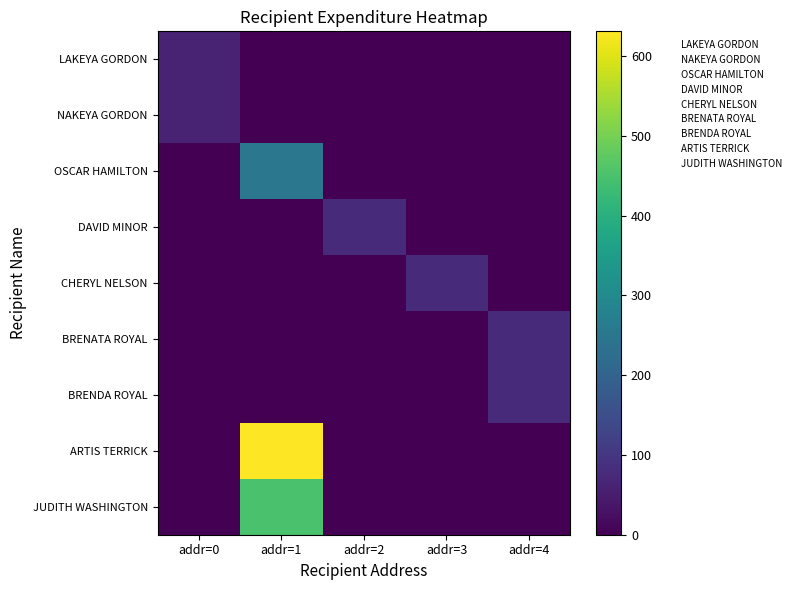

Reading right to left, extract all data points from this chart.

LAKEYA GORDON: addr=4=0	addr=3=0	addr=2=0	addr=1=0	addr=0=60
NAKEYA GORDON: addr=4=0	addr=3=0	addr=2=0	addr=1=0	addr=0=60
OSCAR HAMILTON: addr=4=0	addr=3=0	addr=2=0	addr=1=250	addr=0=0
DAVID MINOR: addr=4=0	addr=3=0	addr=2=75	addr=1=0	addr=0=0
CHERYL NELSON: addr=4=0	addr=3=75	addr=2=0	addr=1=0	addr=0=0
BRENATA ROYAL: addr=4=75	addr=3=0	addr=2=0	addr=1=0	addr=0=0
BRENDA ROYAL: addr=4=75	addr=3=0	addr=2=0	addr=1=0	addr=0=0
ARTIS TERRICK: addr=4=0	addr=3=0	addr=2=0	addr=1=631	addr=0=0
JUDITH WASHINGTON: addr=4=0	addr=3=0	addr=2=0	addr=1=450	addr=0=0